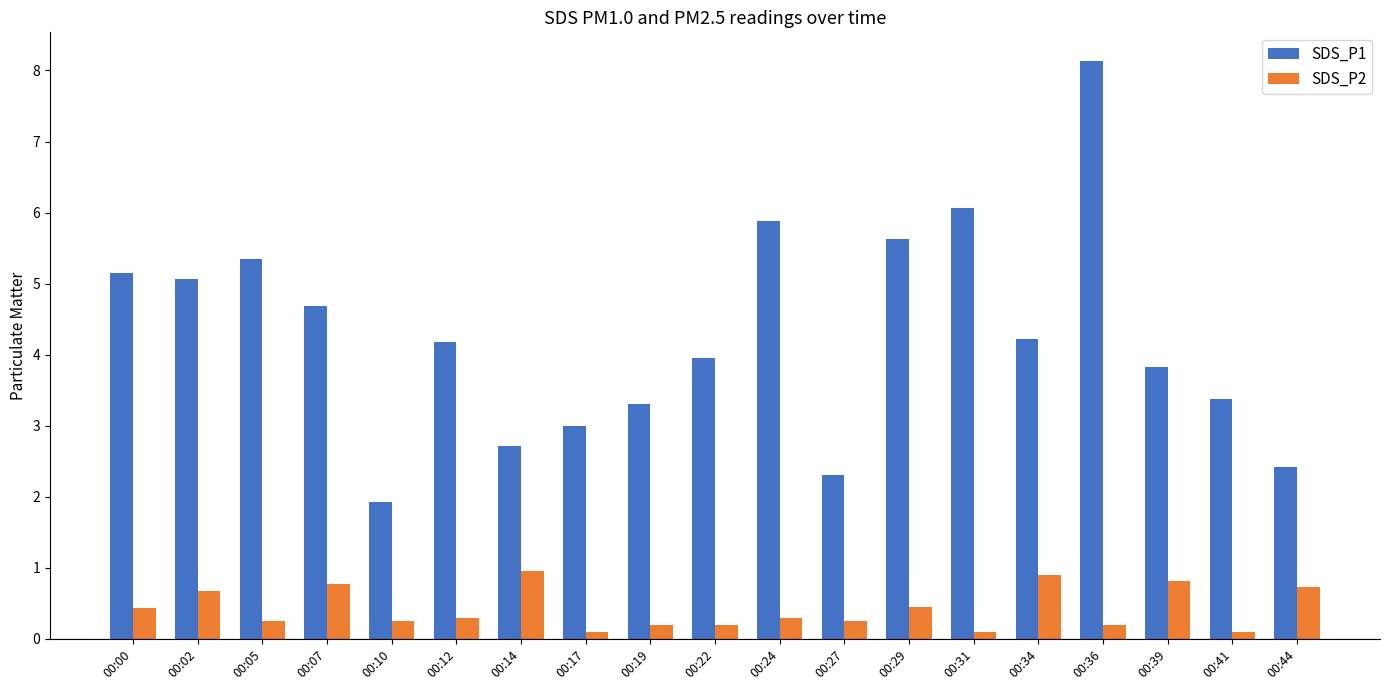

How many groups of bars are there?

19